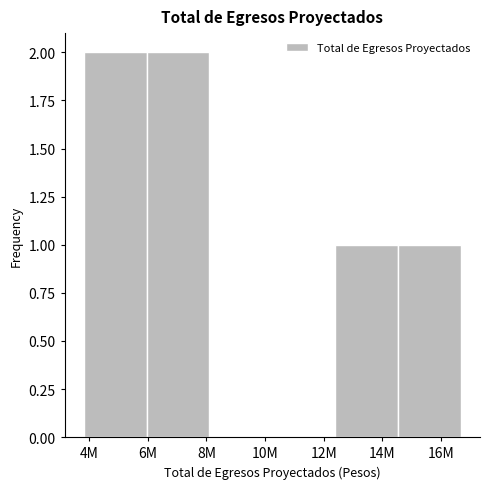

Reading left to right, extract all data points from this chart.

4M=2	8M=2	10M=0	12M=0	14M=1	16M=1